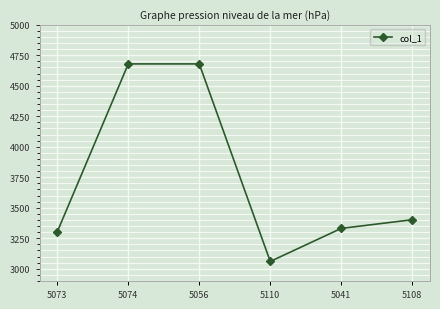

At which label is the value closest to 3869?

5108